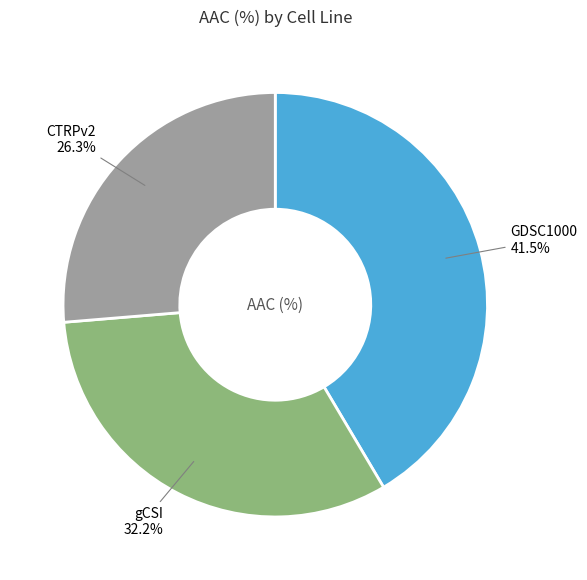

Approximately how many times larger is the value at gCSI compared to GDSC1000?

0.8